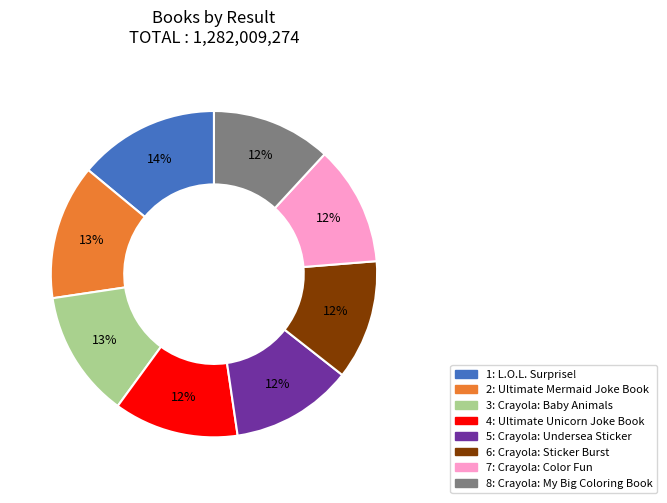

How many segments does this pie chart have?

8